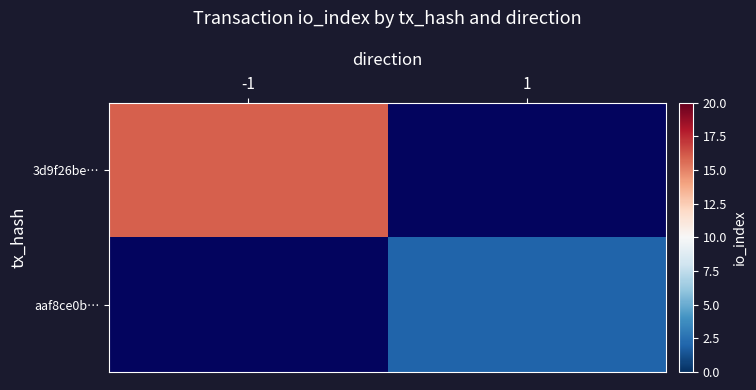

Count the number of data series in this chart.

2